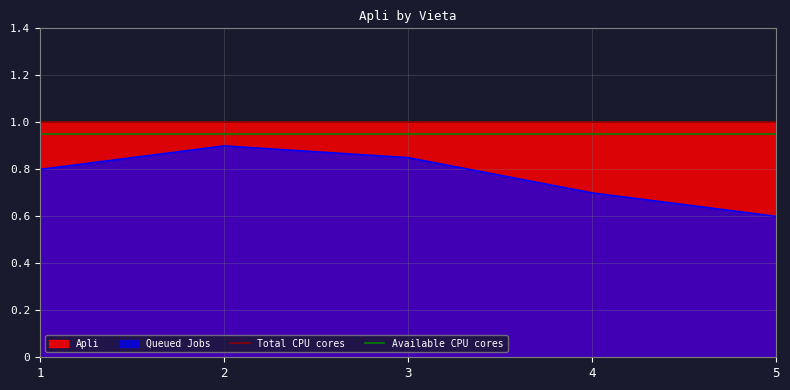

Reading left to right, extract all data points from this chart.

Total CPU cores: 1.0	1.0
Available CPU cores: 0.9	0.9